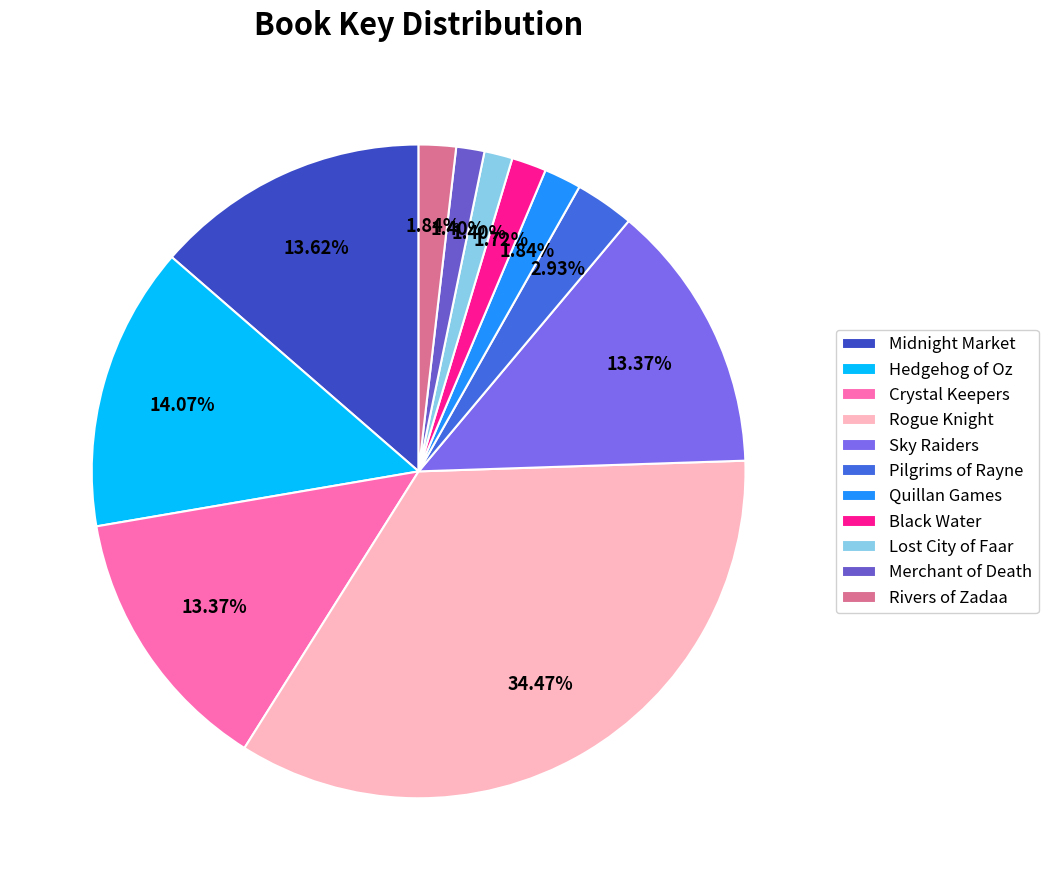

The Merchant of Death slice represents 1% of the pie. True or false?

True